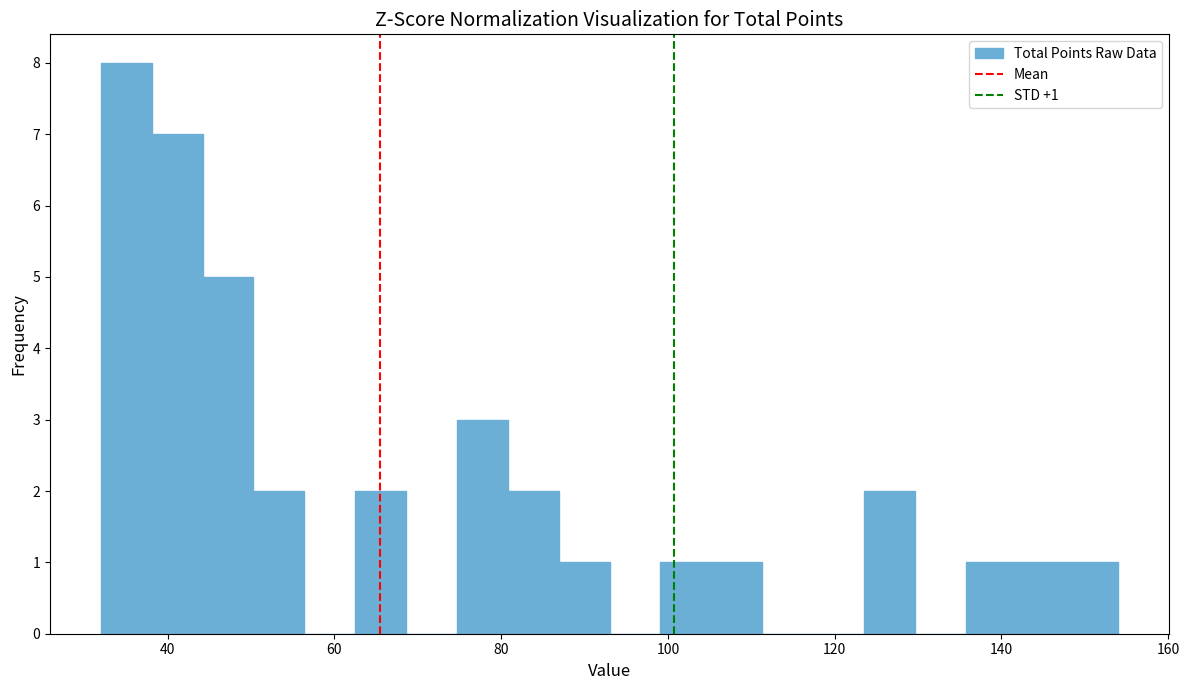

Around what value on the x-axis is the tallest bar? Give the approximate position of its centre, as read against the axis.

36